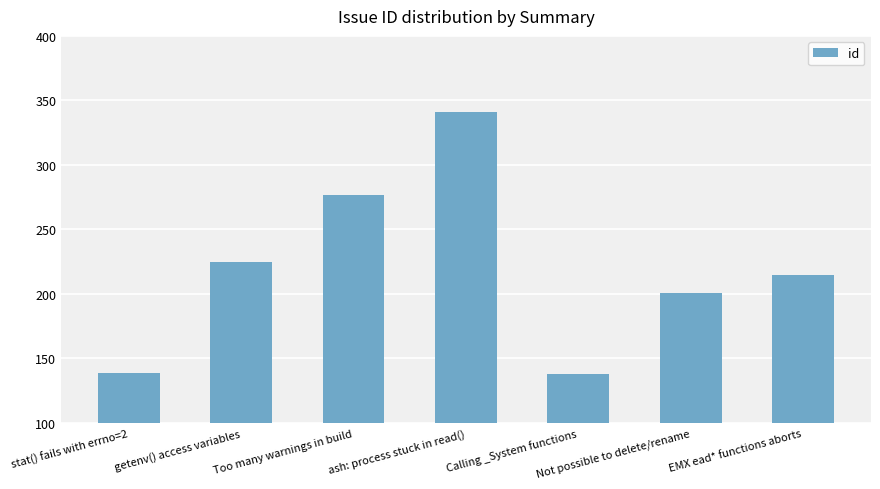

At which label is the value closest to 239?

getenv() access variables